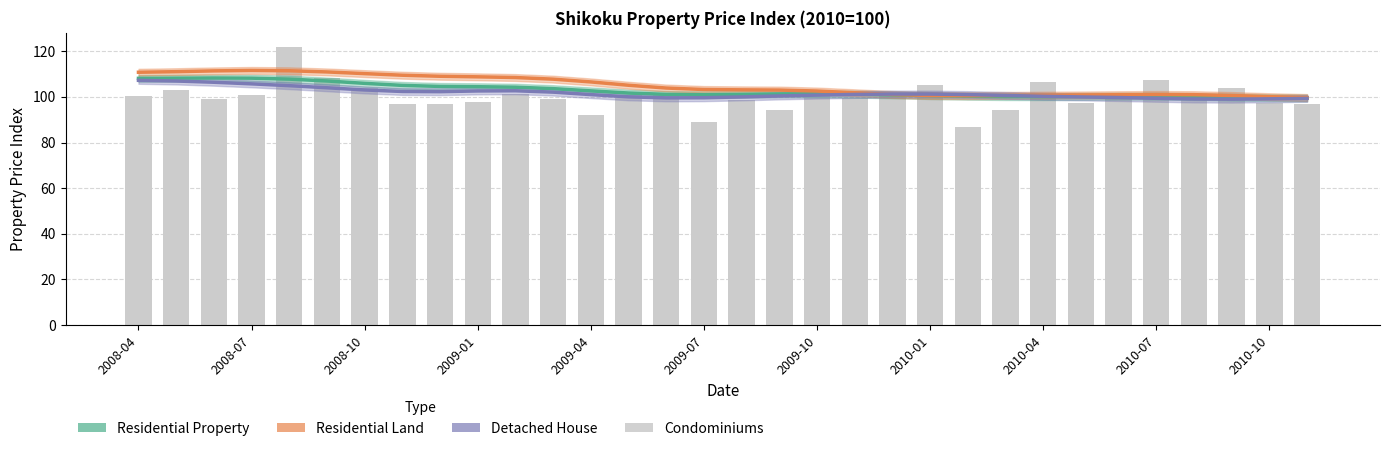

Are the bars horizontal?

No